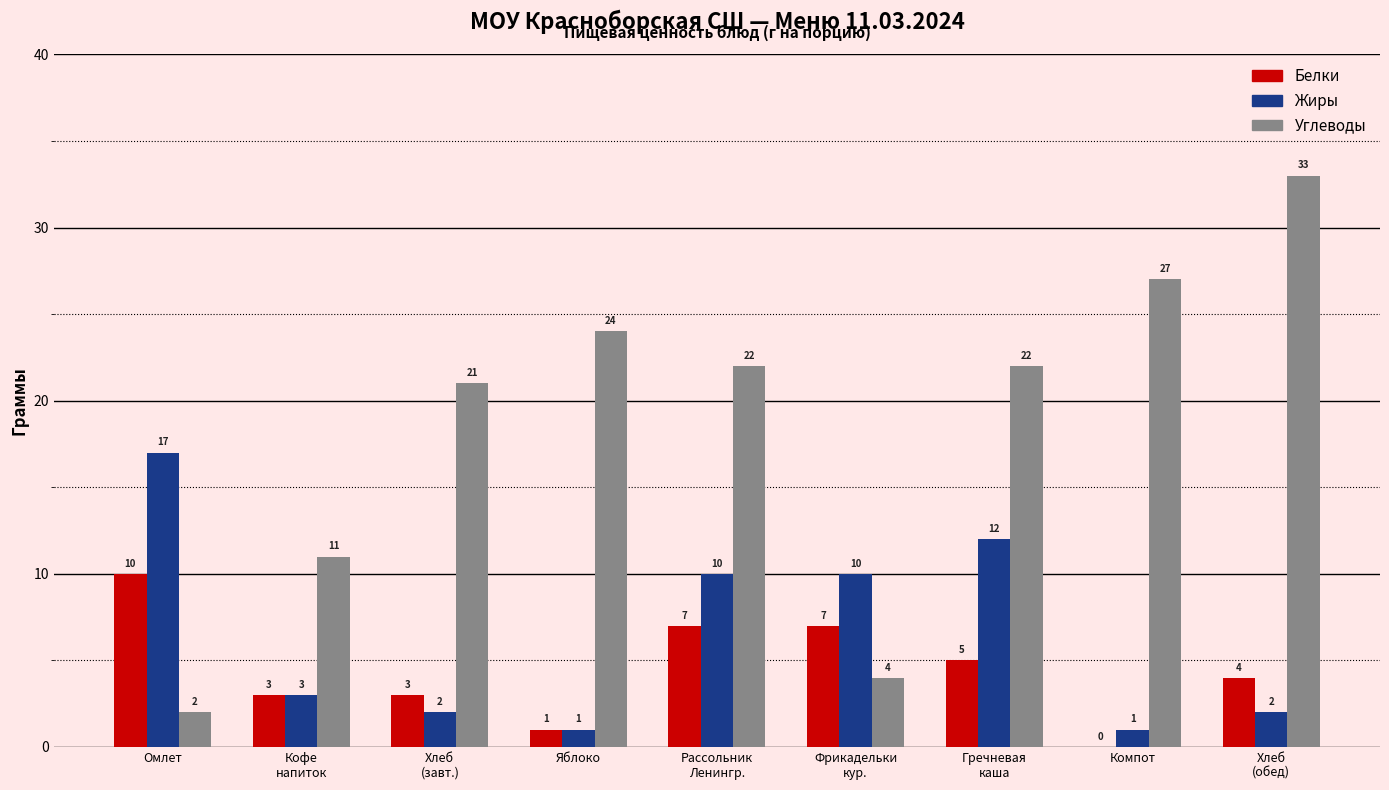

Reading left to right, extract all data points from this chart.

Белки: 10	3	3	1	7	7	5	0	4
Жиры: 17	3	2	1	10	10	12	1	2
Углеводы: 2	11	21	24	22	4	22	27	33